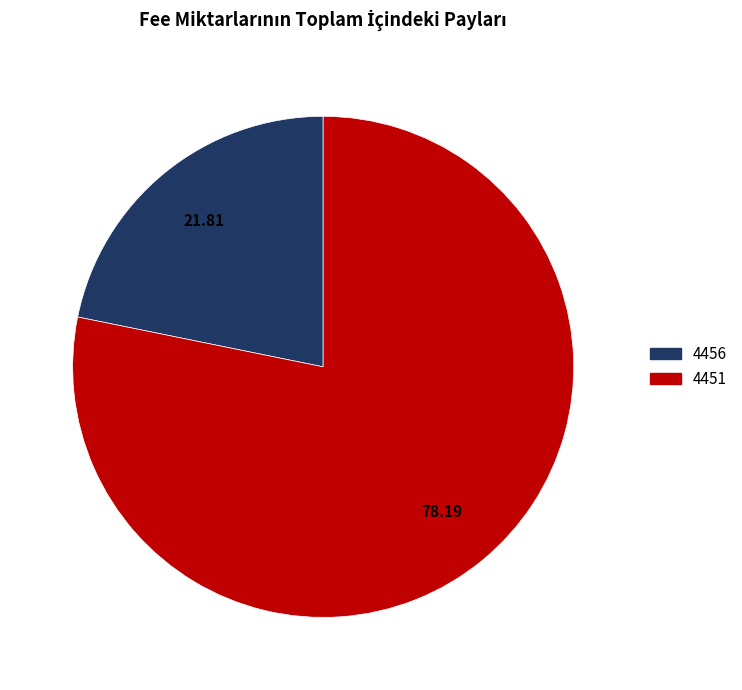

Rank the categories by value from lowest to highest.

4456, 4451